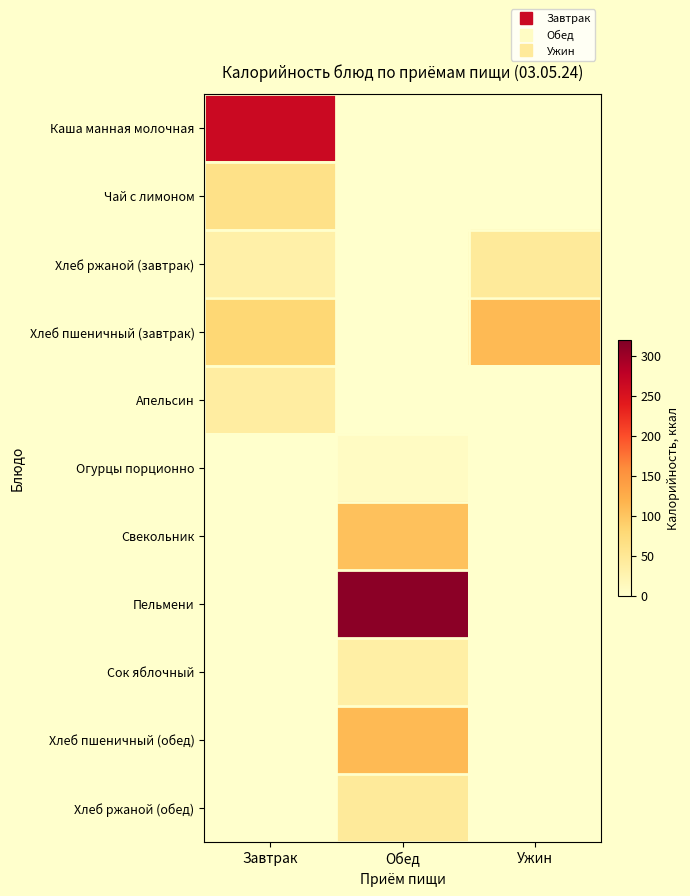

What is the maximum value shown in the chart?

312.0